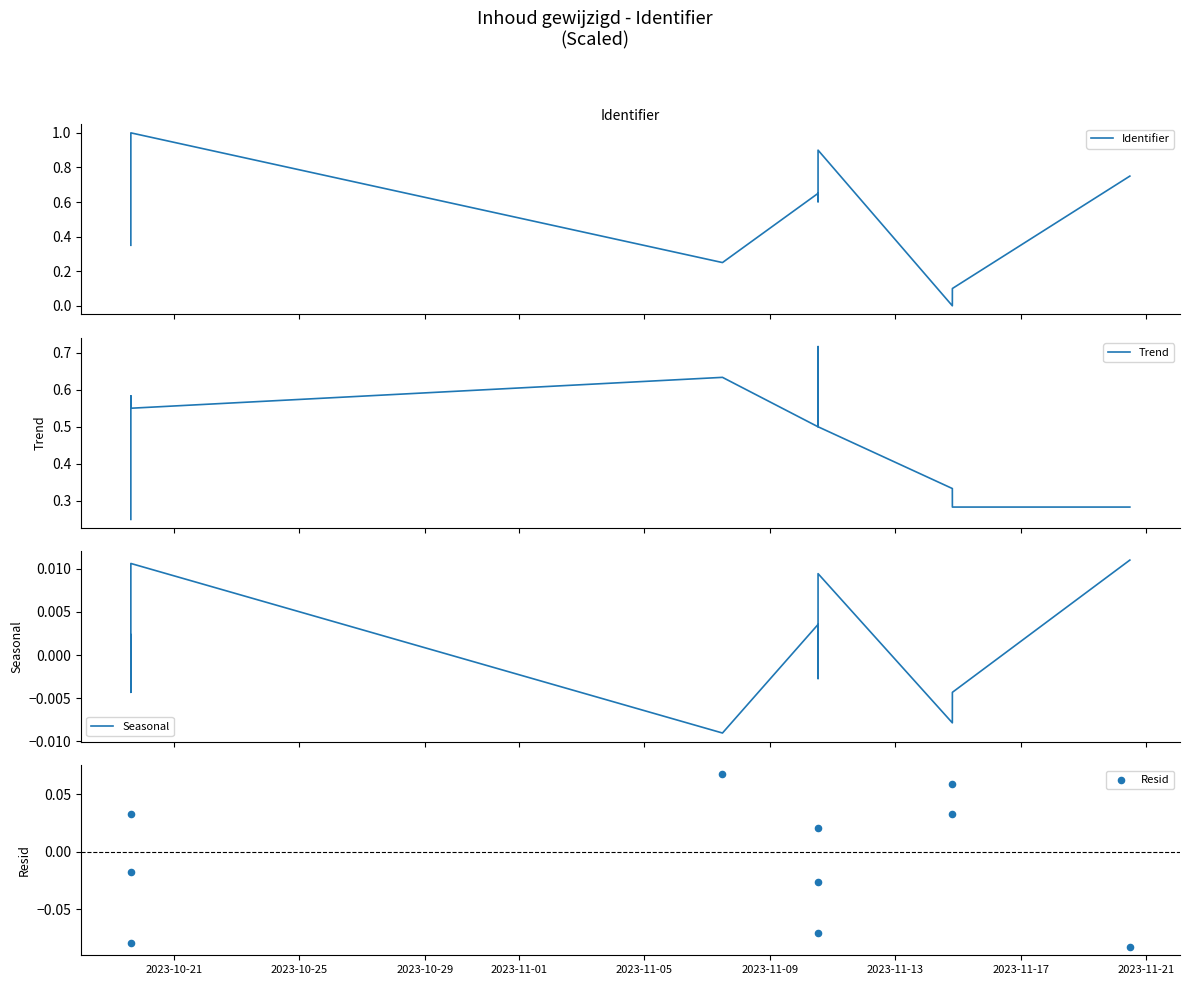

At how many categories does at least one series exceed 0?

10